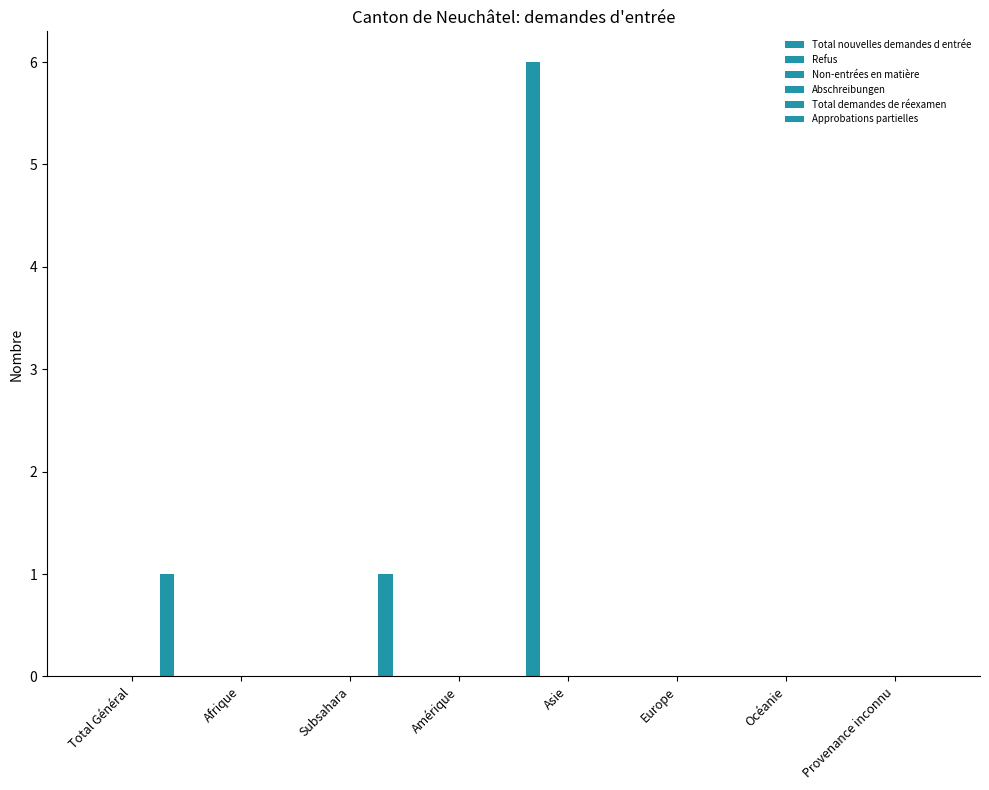

What are all the series names shown in the legend?

Total nouvelles demandes d entrée, Refus, Non-entrées en matière, Abschreibungen, Total demandes de réexamen, Approbations partielles